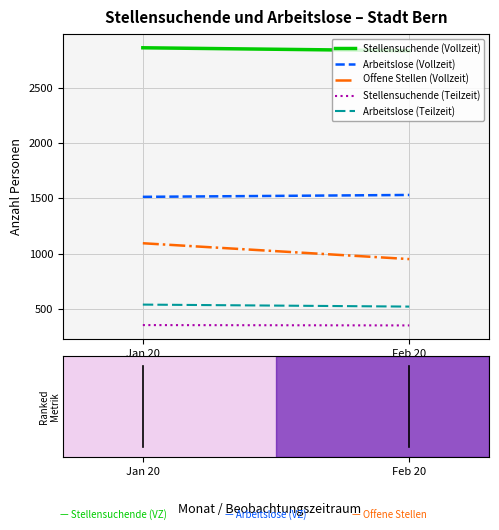

Rank the series by their maximum value, from highest to lowest.

Stellensuchende (Vollzeit), Arbeitslose (Vollzeit), Offene Stellen (Vollzeit), Arbeitslose (Teilzeit), Stellensuchende (Teilzeit)